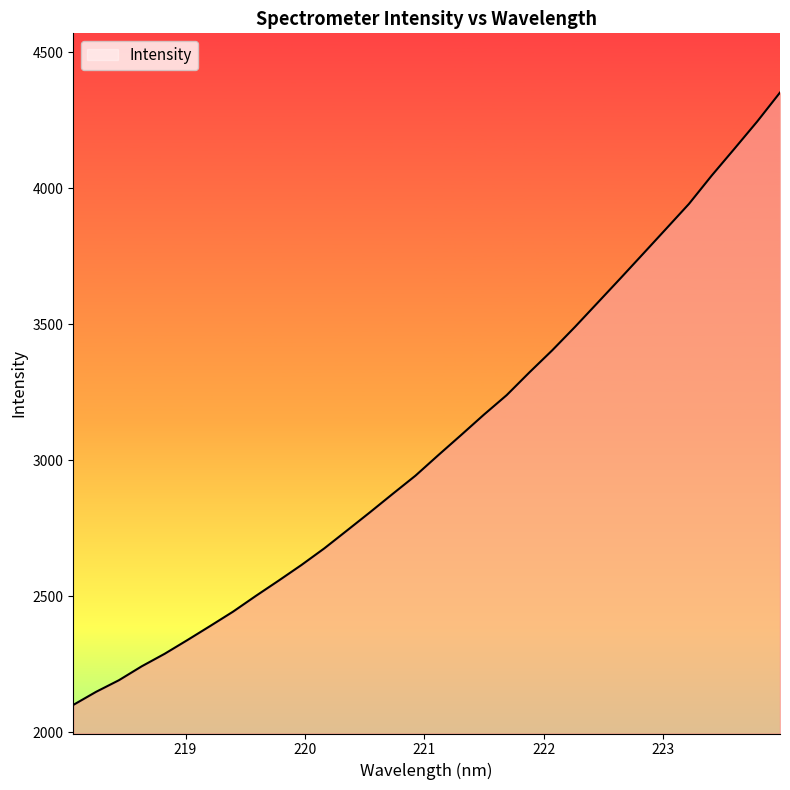

What is the smallest value displayed?

2101.2